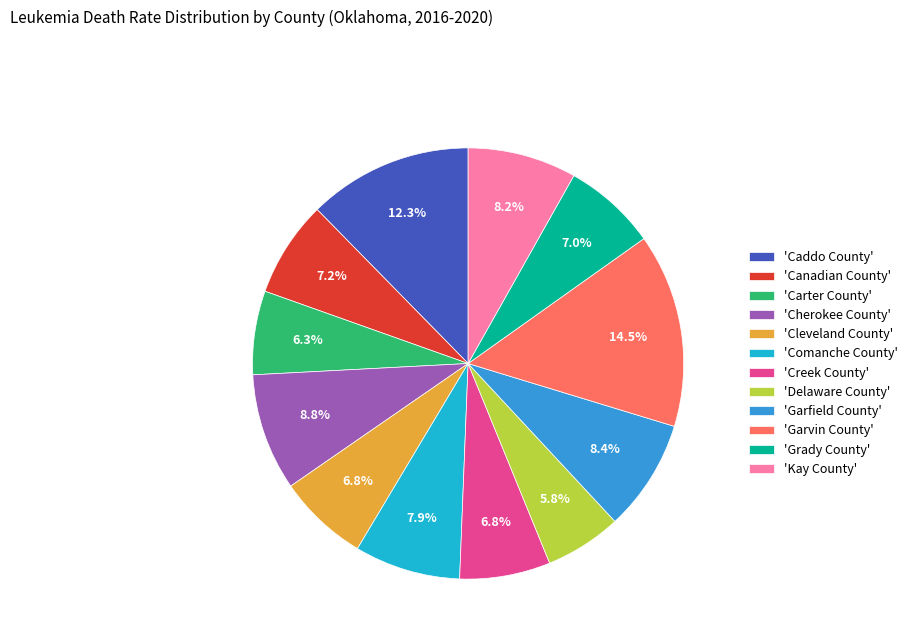

What portion of the pie excludes 'Cleveland County'?

93.2%